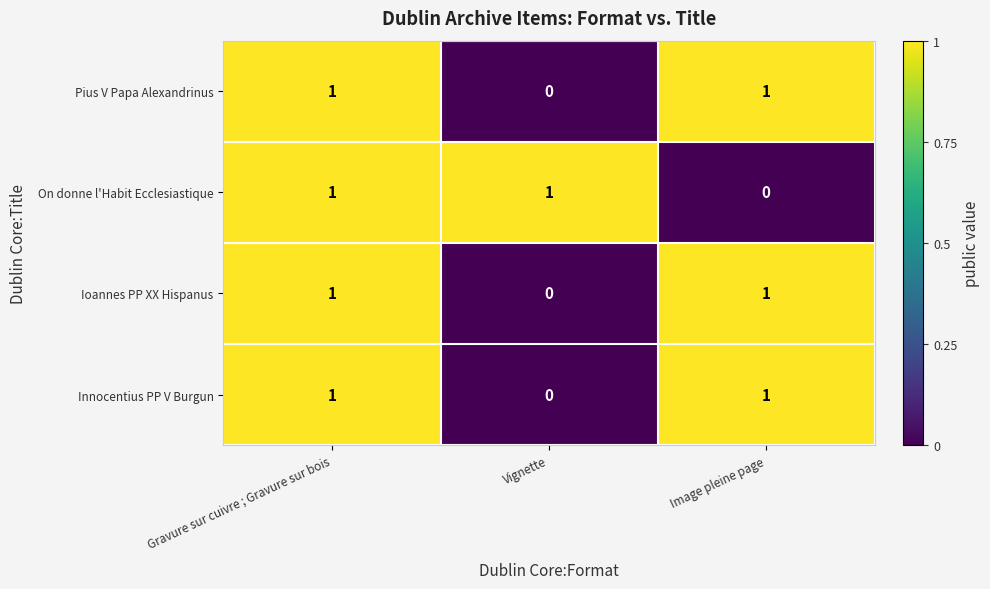

Where is Pius V Papa Alexandrinus nearest to the value 0?

Vignette